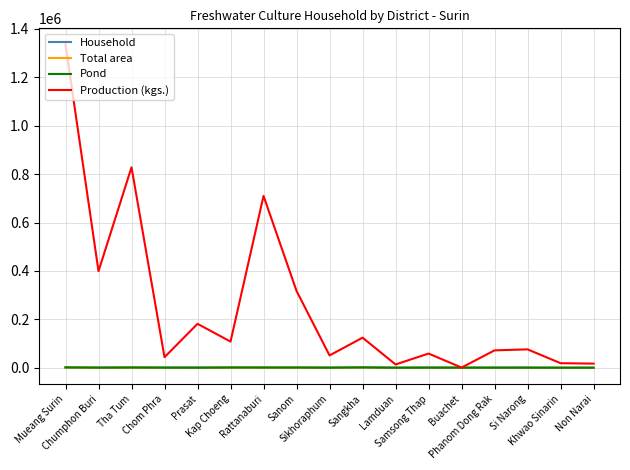

What is the minimum value for Household?

82